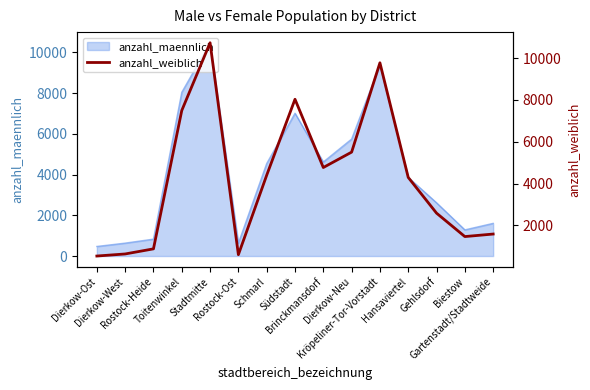

The chart shows a value of 3873 at Gehlsdorf. True or false?

False